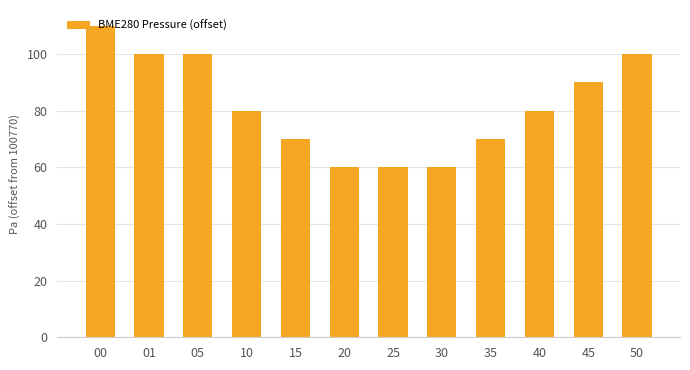

What is the change in value from 30 to 50?

+40